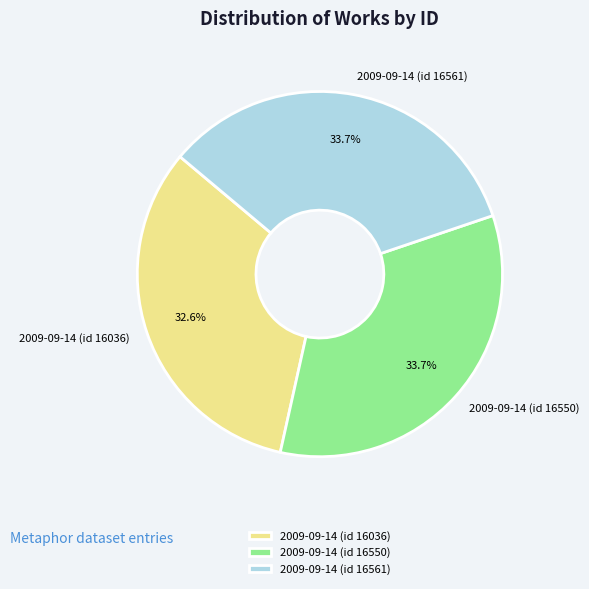

Count the number of slices in the pie.

3